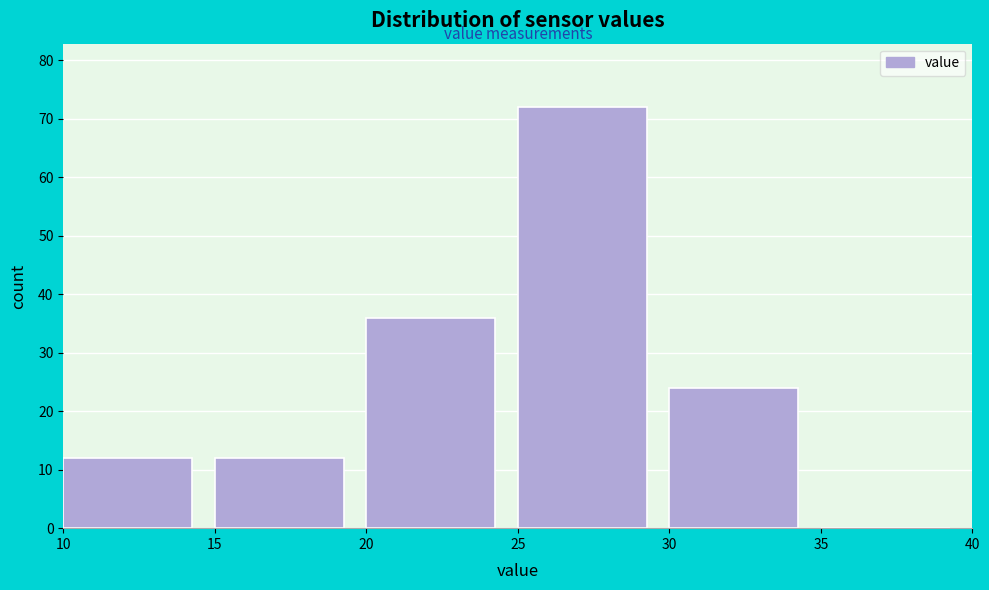

Which range on the x-axis has the tallest bar?

25 to 30